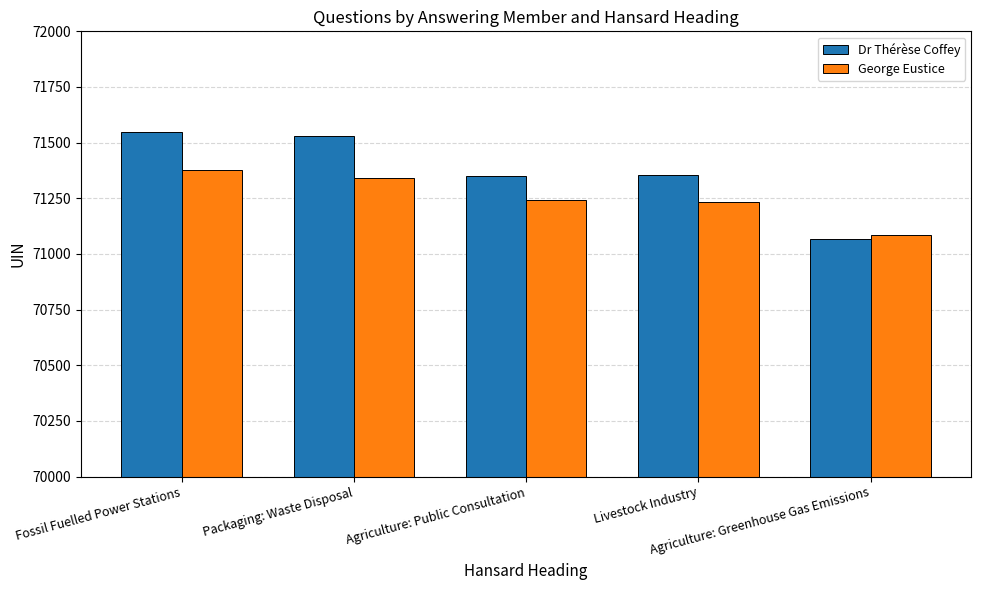

Which series has the largest range (max minus min)?

Dr Thérèse Coffey